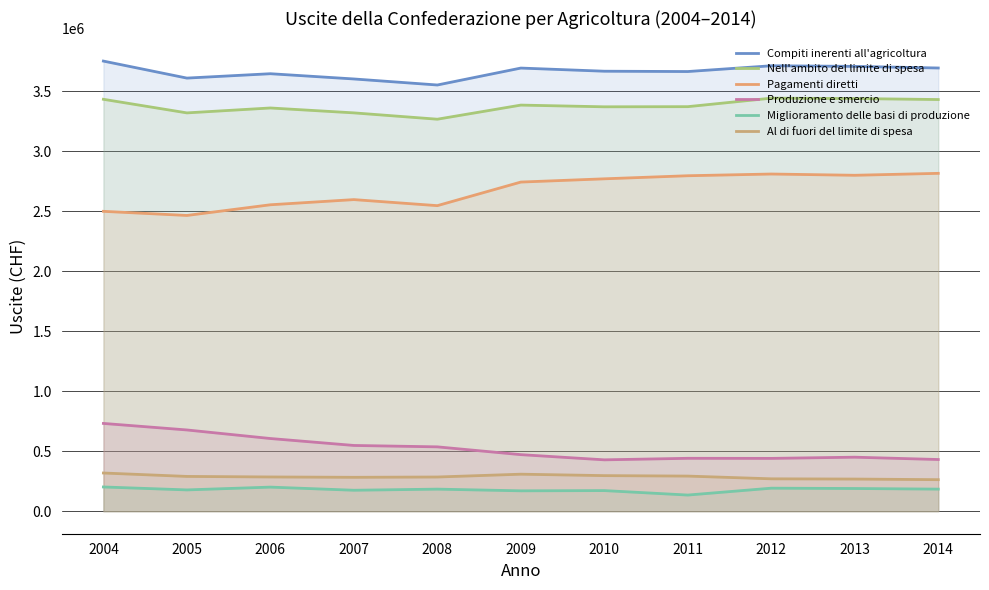

True or false: Produzione e smercio and Compiti inerenti all'agricoltura intersect in this chart.

False